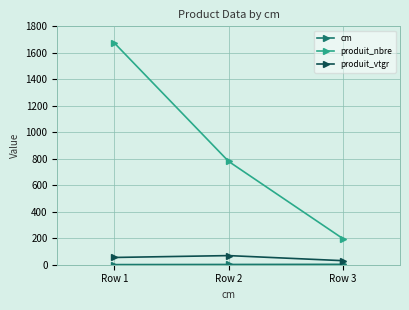

True or false: produit_nbre has a value of 129.7 at Row 3.

False